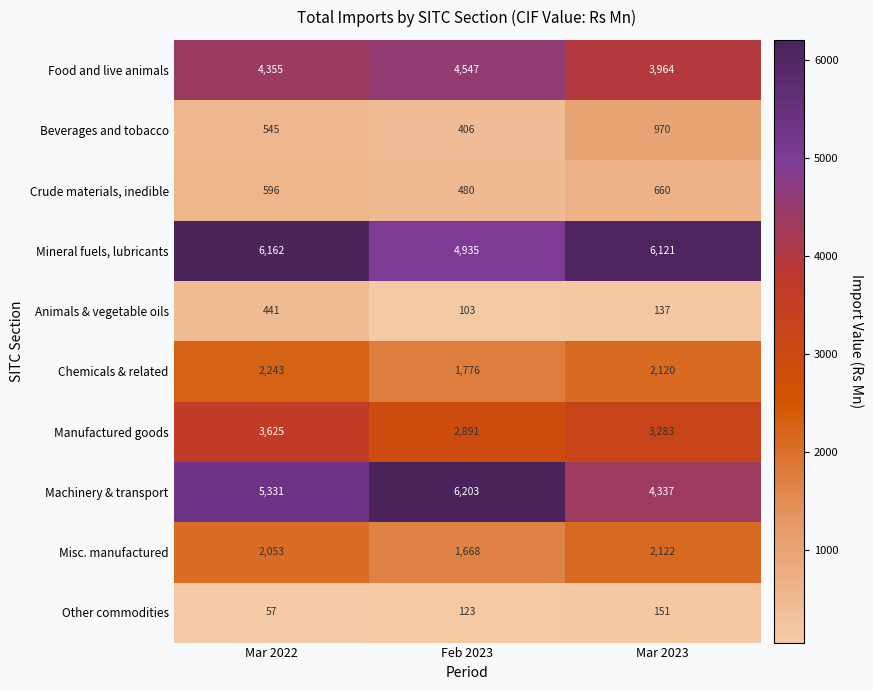

What is the difference between the maximum and minimum values in the Misc. manufactured series?

454